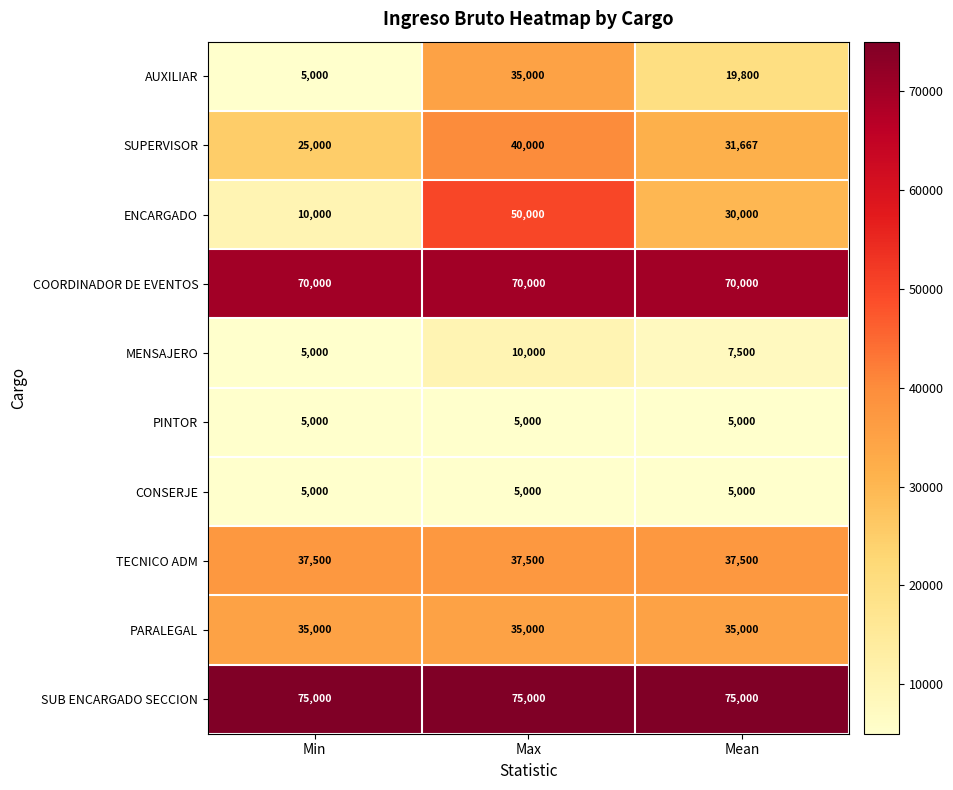

True or false: PINTOR has a value of 2223 at Min.

False